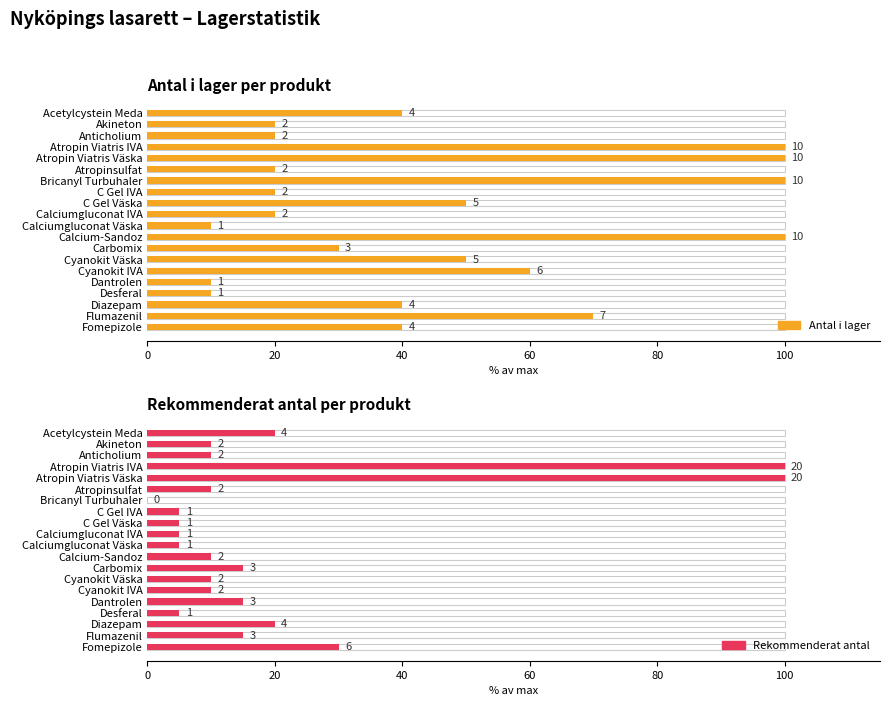

The Antal i lager series shows 2 at 16. True or false?

False